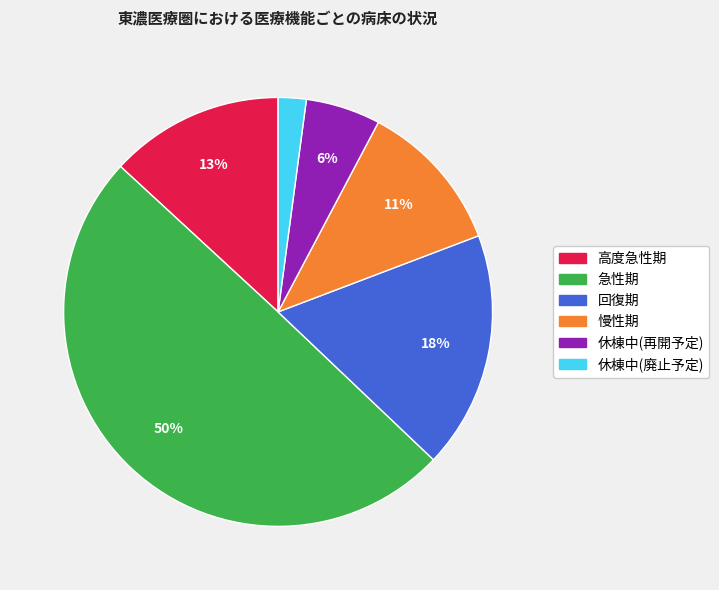

Combined, do 慢性期 and 回復期 account for over 50%?

No